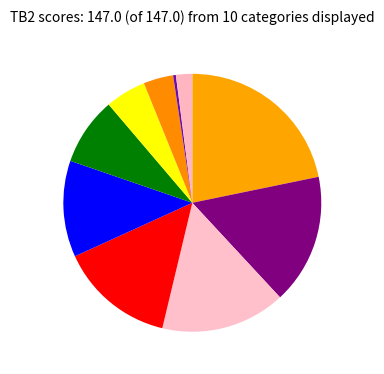

How many segments does this pie chart have?

10